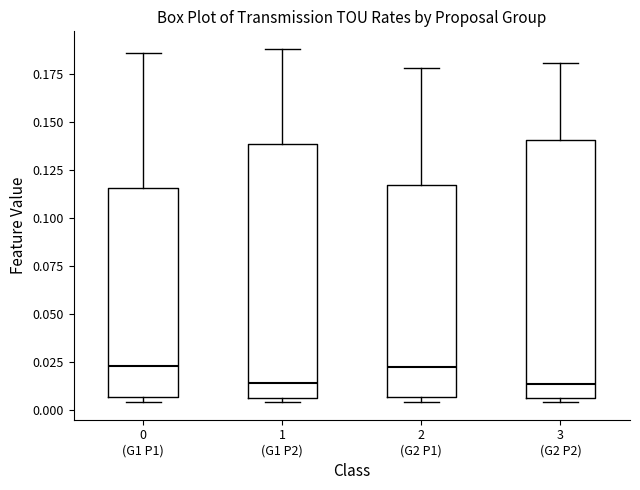

Reading left to right, read every box against the y-axis: the position of its median line, the range the box covers, and the ends of its whiskers. The values are not printed on the chart, so give them approximately, as read against the axis.

0 (G1 P1): median 0.025, box 0.005 to 0.115, whiskers 0.005 (just below the box's lower edge) to 0.185
1 (G1 P2): median 0.015, box 0.005 to 0.140, whiskers 0.005 (just below the box's lower edge) to 0.190
2 (G2 P1): median 0.020, box 0.005 to 0.115, whiskers 0.005 (just below the box's lower edge) to 0.180
3 (G2 P2): median 0.015, box 0.005 to 0.140, whiskers 0.005 (just below the box's lower edge) to 0.180